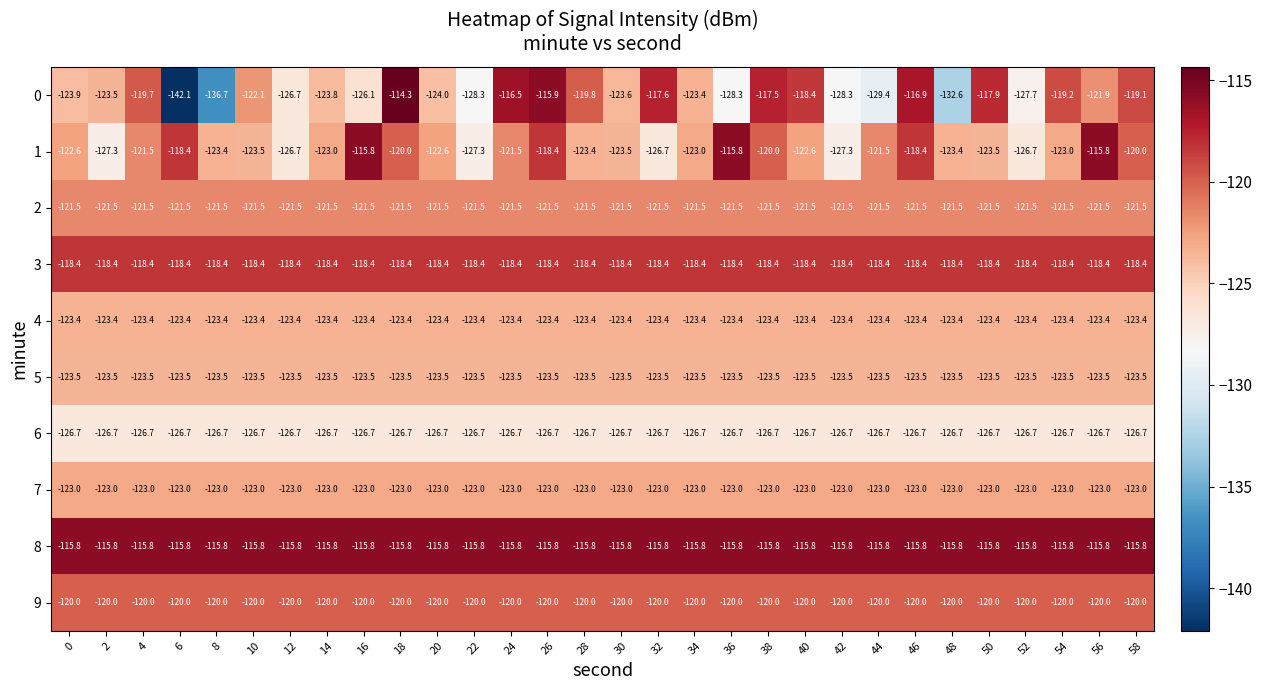

Is it true that 1 equals -126.7 at 12?

True